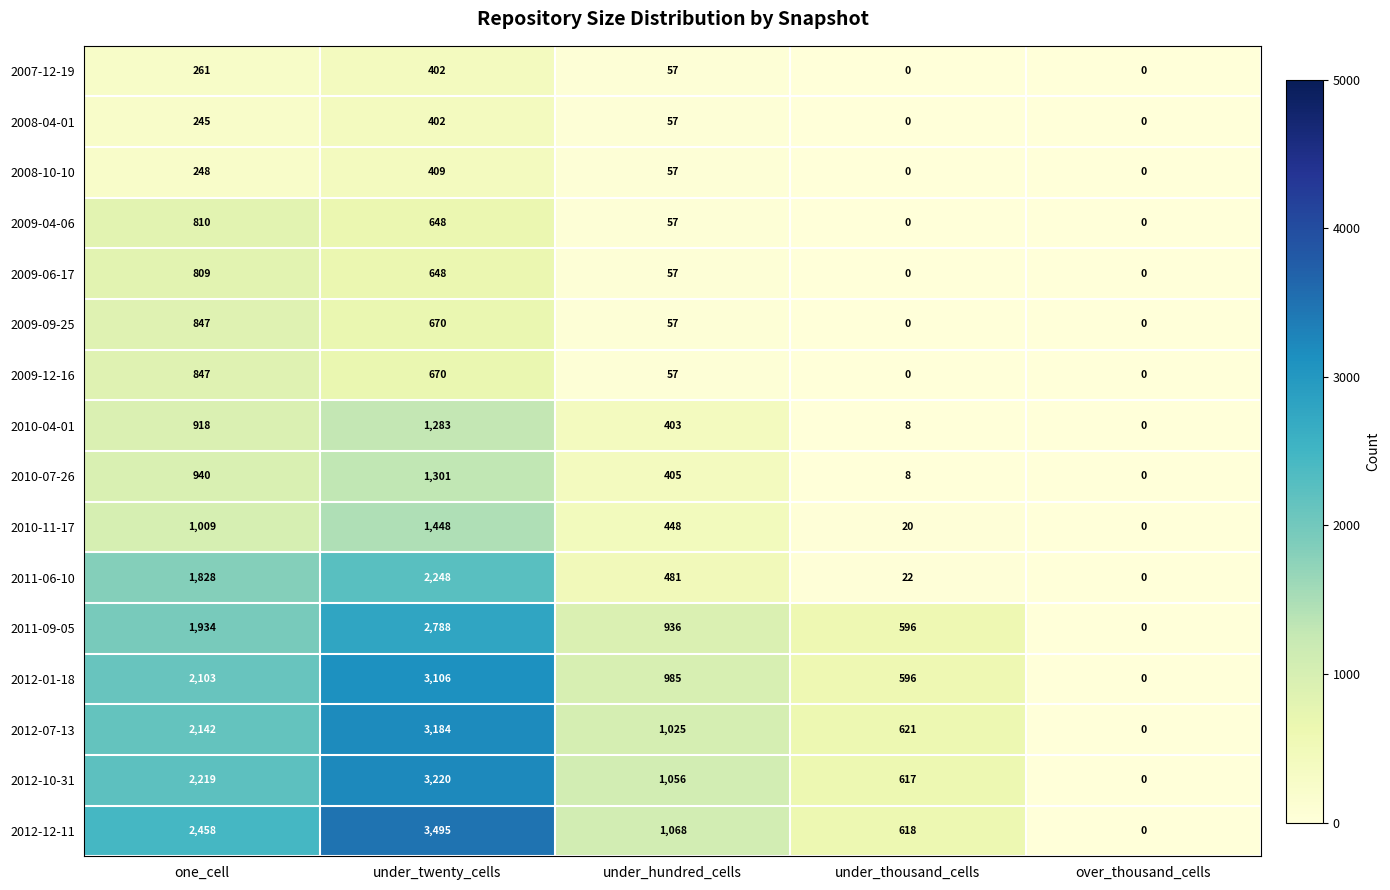

What is the difference between the 2011-09-05 values at under_thousand_cells and one_cell?

1338